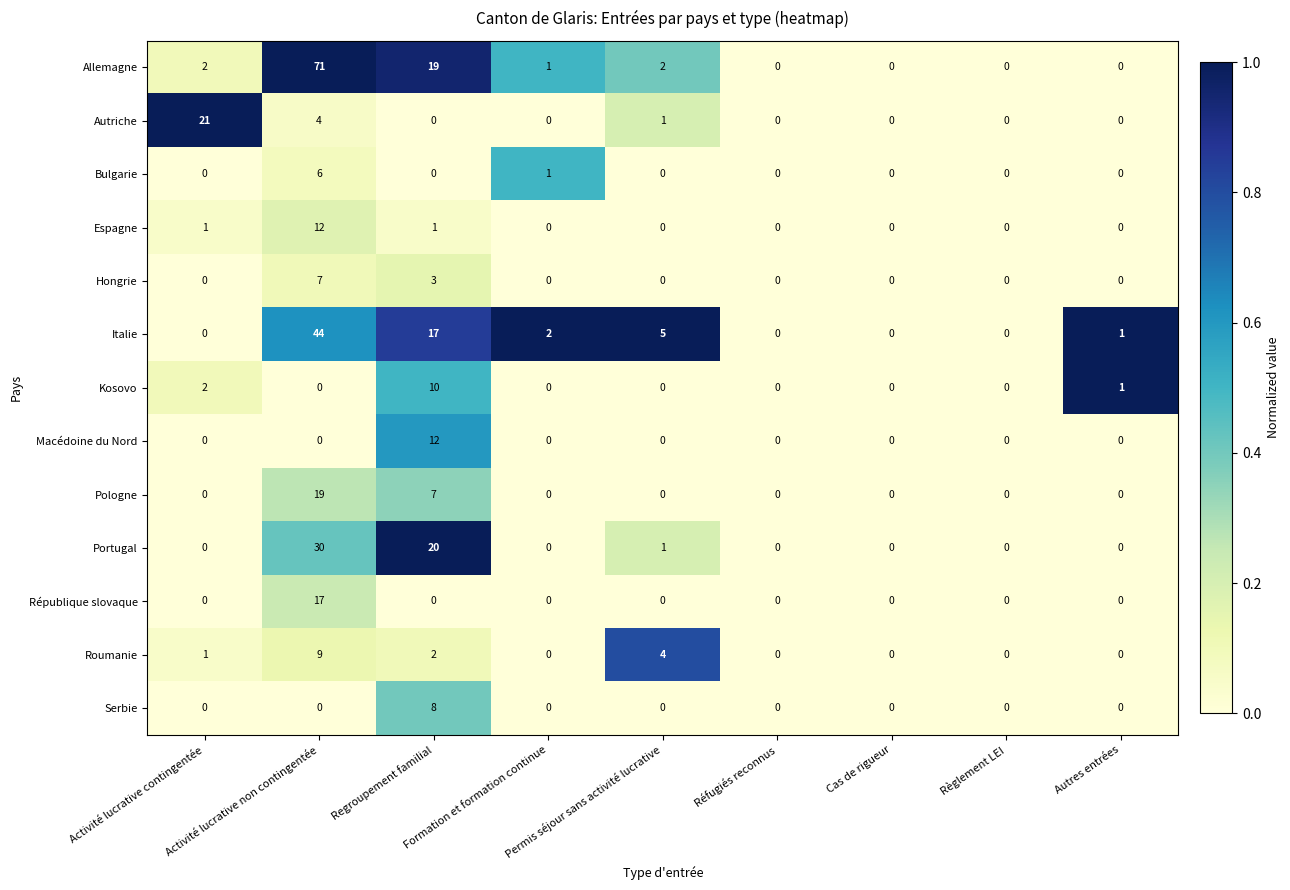

The value of Italie at Règlement LEI is 0. True or false?

True